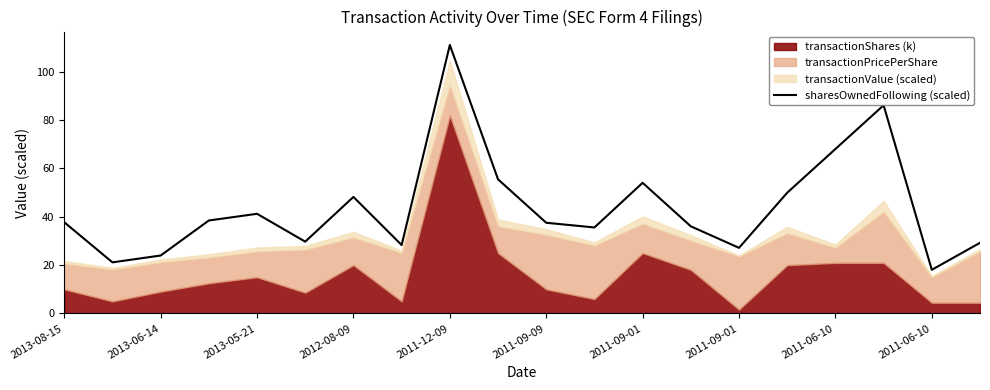

What is the label of the 17th point from the right?

2012-08-09